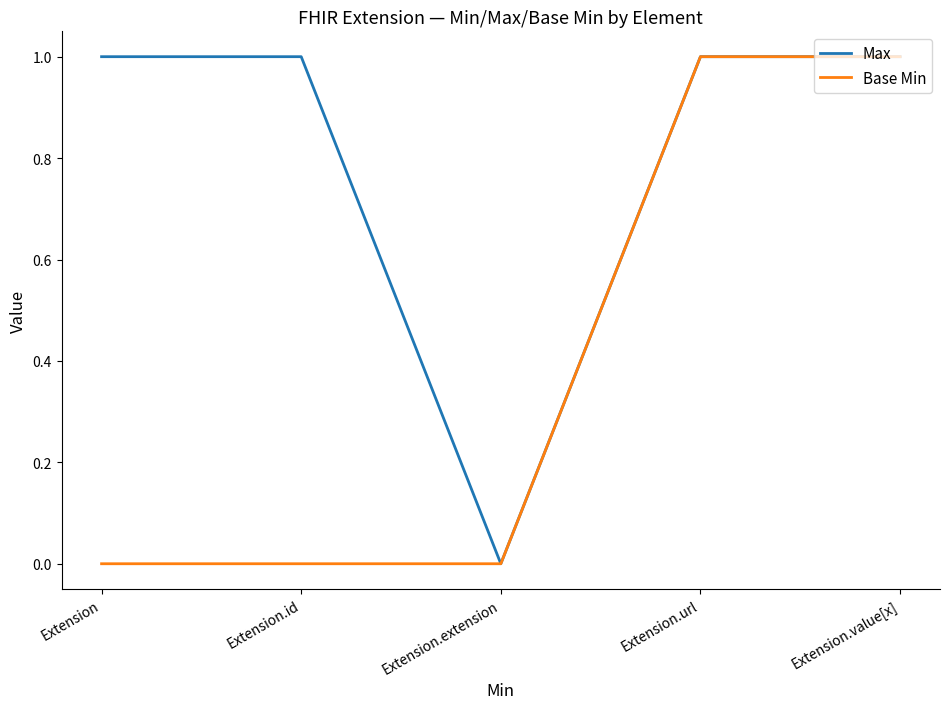

Reading right to left, list all the values displayed in this chart.

Max: Extension.value[x]=1	Extension.url=1	Extension.extension=0	Extension.id=1	Extension=1
Base Min: Extension.value[x]=1	Extension.url=1	Extension.extension=0	Extension.id=0	Extension=0